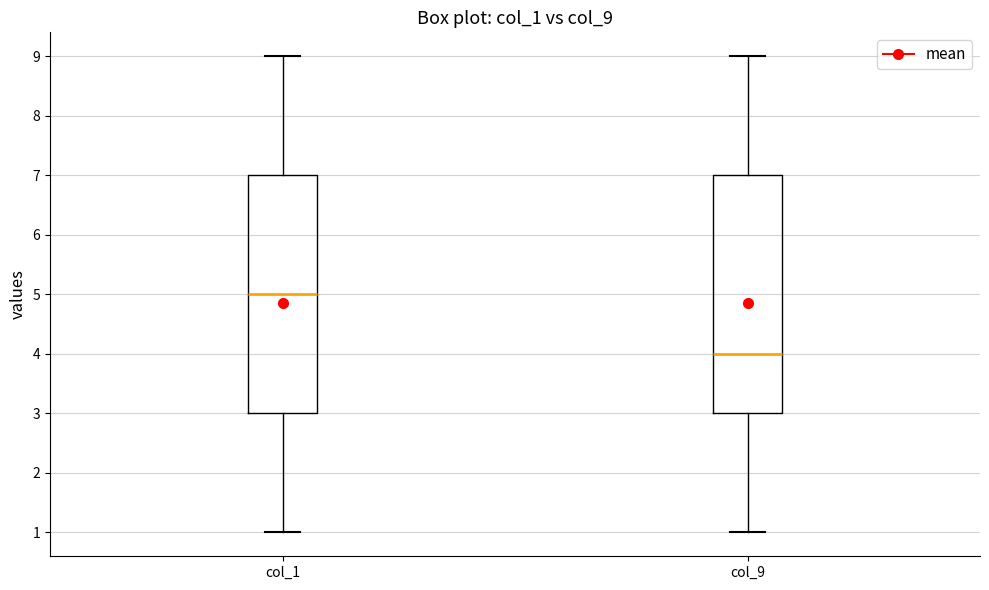

Reading left to right, transcribe this box plot: for each box, give where its median line is, the range the box spans, and where its two whiskers end, as read against the y-axis. The values are not printed on the chart, so give them approximately, as read against the axis.

col_1: median 5, box 3 to 7, whiskers 1 to 9
col_9: median 4, box 3 to 7, whiskers 1 to 9